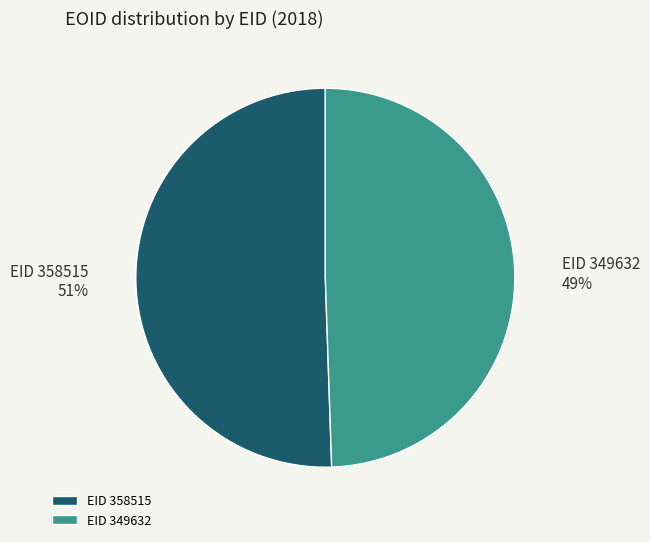

Rank the categories by value from highest to lowest.

EID 358515, EID 349632